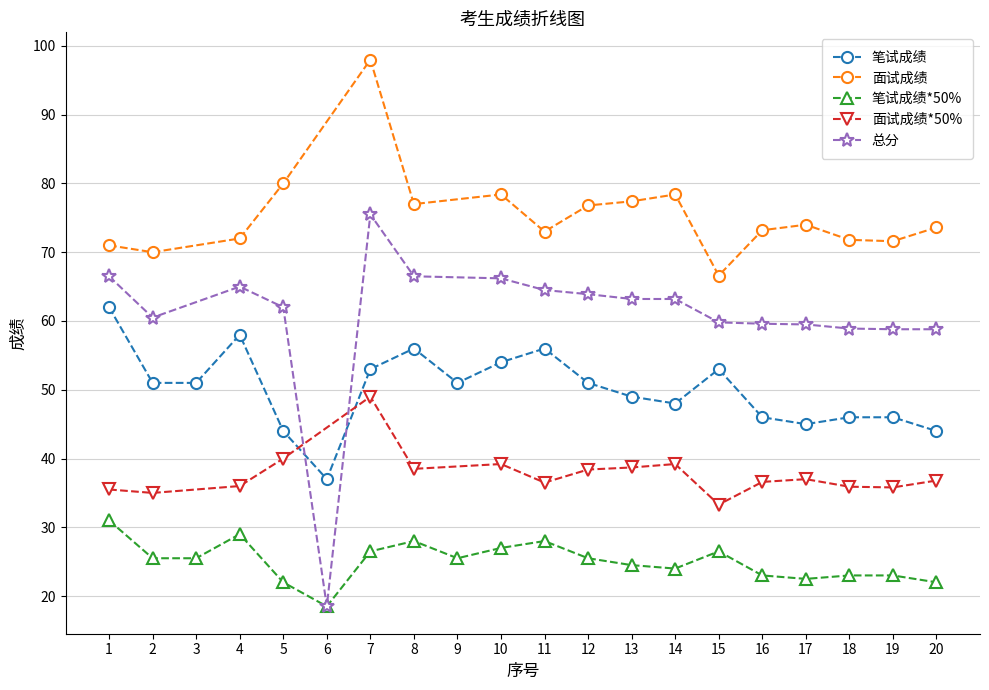

Reading left to right, list all the values displayed in this chart.

笔试成绩: 1=62.0	2=51.0	3=51.0	4=58.0	5=44.0	6=37.0	7=53.0	8=56.0	9=51.0	10=54.0	11=56.0	12=51.0	13=49.0	14=48.0	15=53.0	16=46.0	17=45.0	18=46.0	19=46.0	20=44.0
面试成绩: 1=71.0	2=70.0	3=0.0	4=72.0	5=80.0	6=0.0	7=98.0	8=77.0	9=0.0	10=78.4	11=73.0	12=76.8	13=77.4	14=78.4	15=66.6	16=73.2	17=74.0	18=71.8	19=71.6	20=73.6
笔试成绩*50%: 1=31.0	2=25.5	3=25.5	4=29.0	5=22.0	6=18.5	7=26.5	8=28.0	9=25.5	10=27.0	11=28.0	12=25.5	13=24.5	14=24.0	15=26.5	16=23.0	17=22.5	18=23.0	19=23.0	20=22.0
面试成绩*50%: 1=35.5	2=35.0	3=0.0	4=36.0	5=40.0	6=0.0	7=49.0	8=38.5	9=0.0	10=39.2	11=36.5	12=38.4	13=38.7	14=39.2	15=33.3	16=36.6	17=37.0	18=35.9	19=35.8	20=36.8
总分: 1=66.5	2=60.5	3=0.0	4=65.0	5=62.0	6=18.5	7=75.5	8=66.5	9=0.0	10=66.2	11=64.5	12=63.9	13=63.2	14=63.2	15=59.8	16=59.6	17=59.5	18=58.9	19=58.8	20=58.8